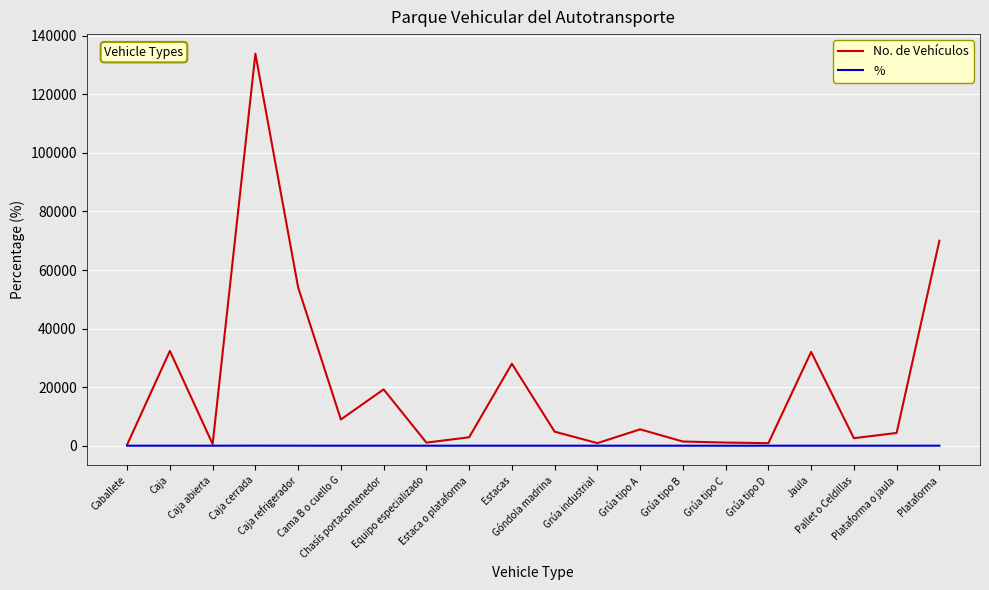

What is the maximum value shown in the chart?

133894.0